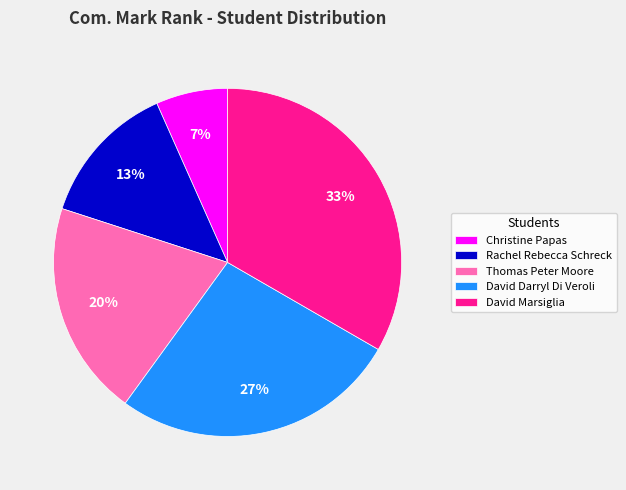

Between Christine Papas and Thomas Peter Moore, which is larger?

Thomas Peter Moore